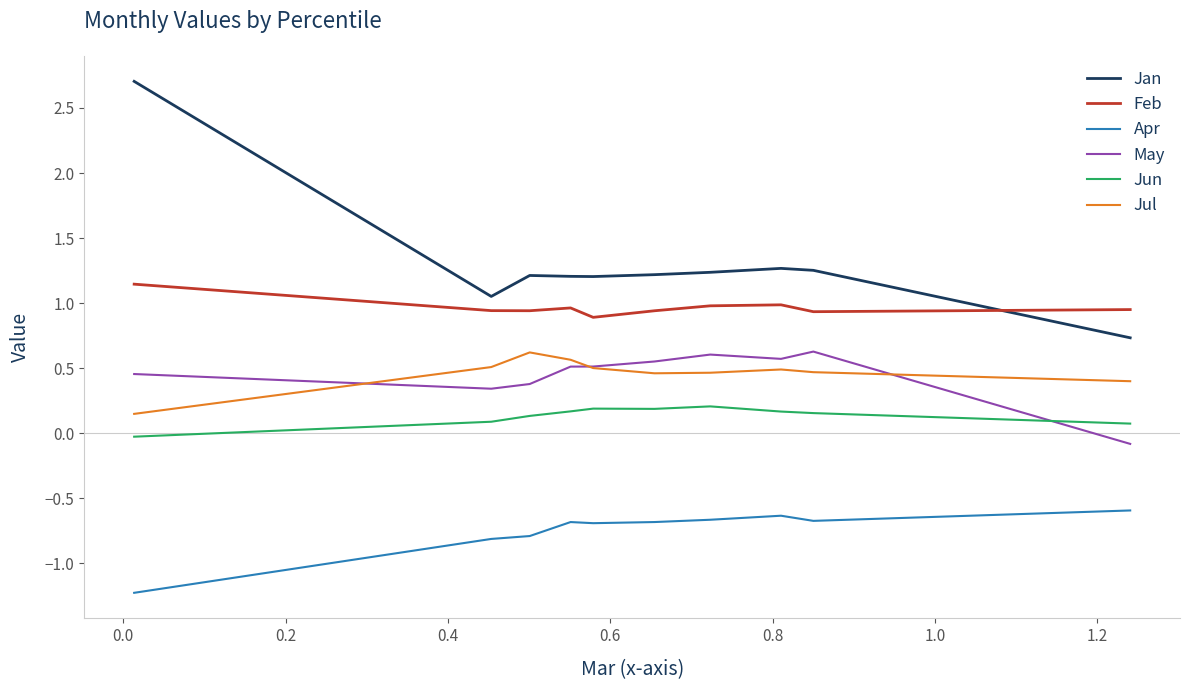

In Apr, how many points are higher than both neighbors (excluding endpoints)?

2